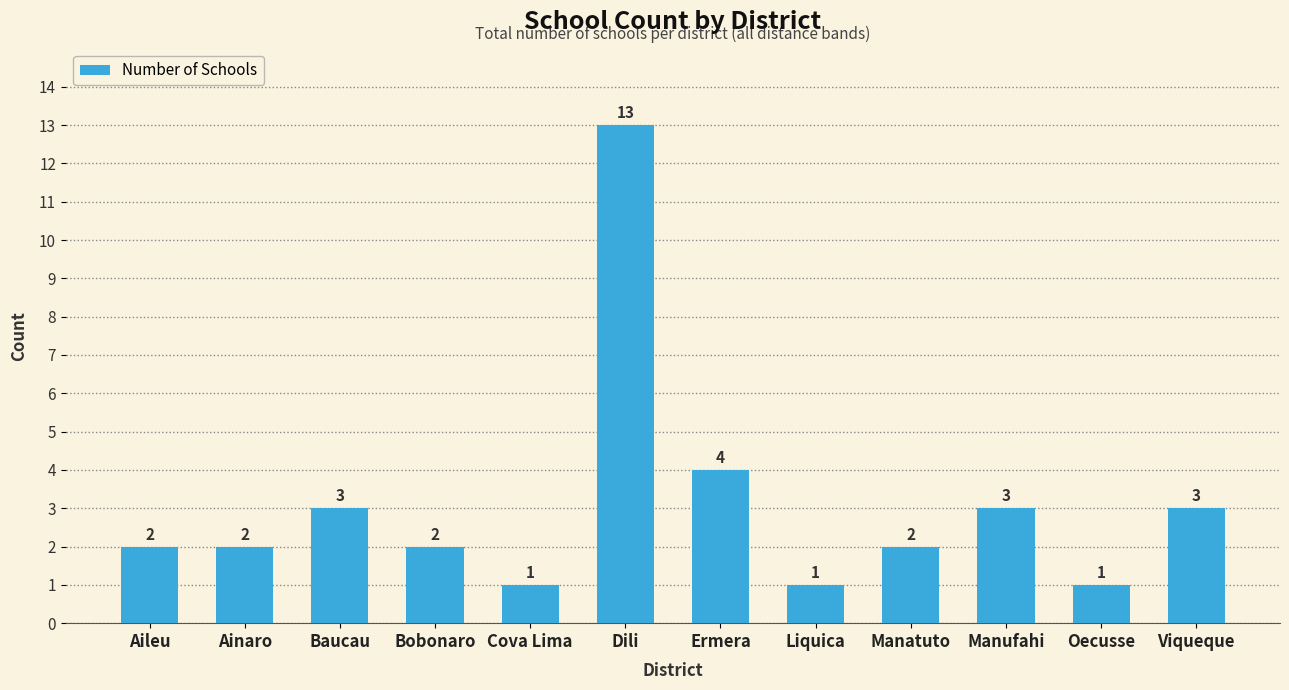

What is the label of the 4th bar from the right?

Manatuto